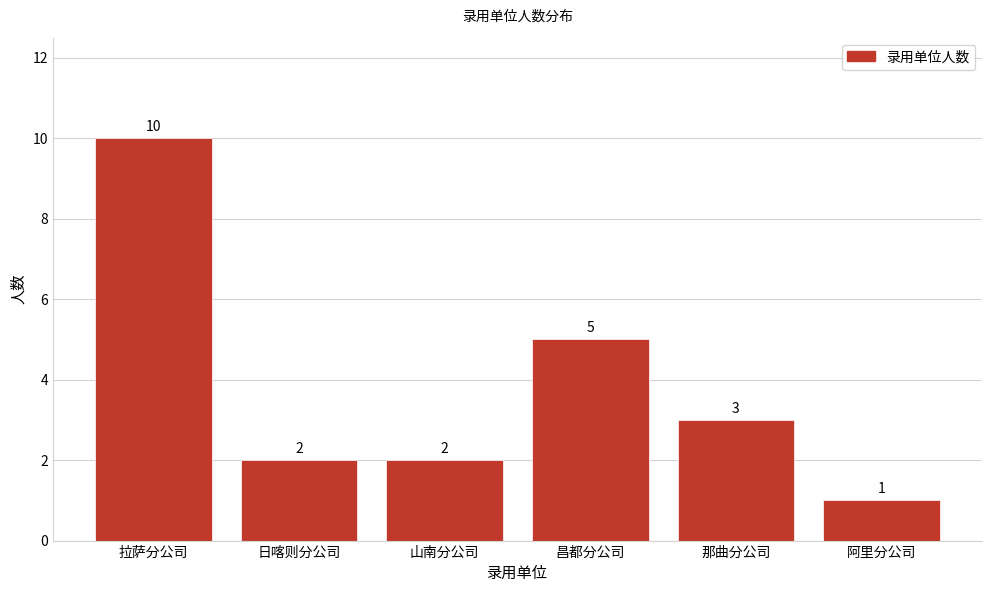

Reading left to right, list all the values displayed in this chart.

10	2	2	5	3	1